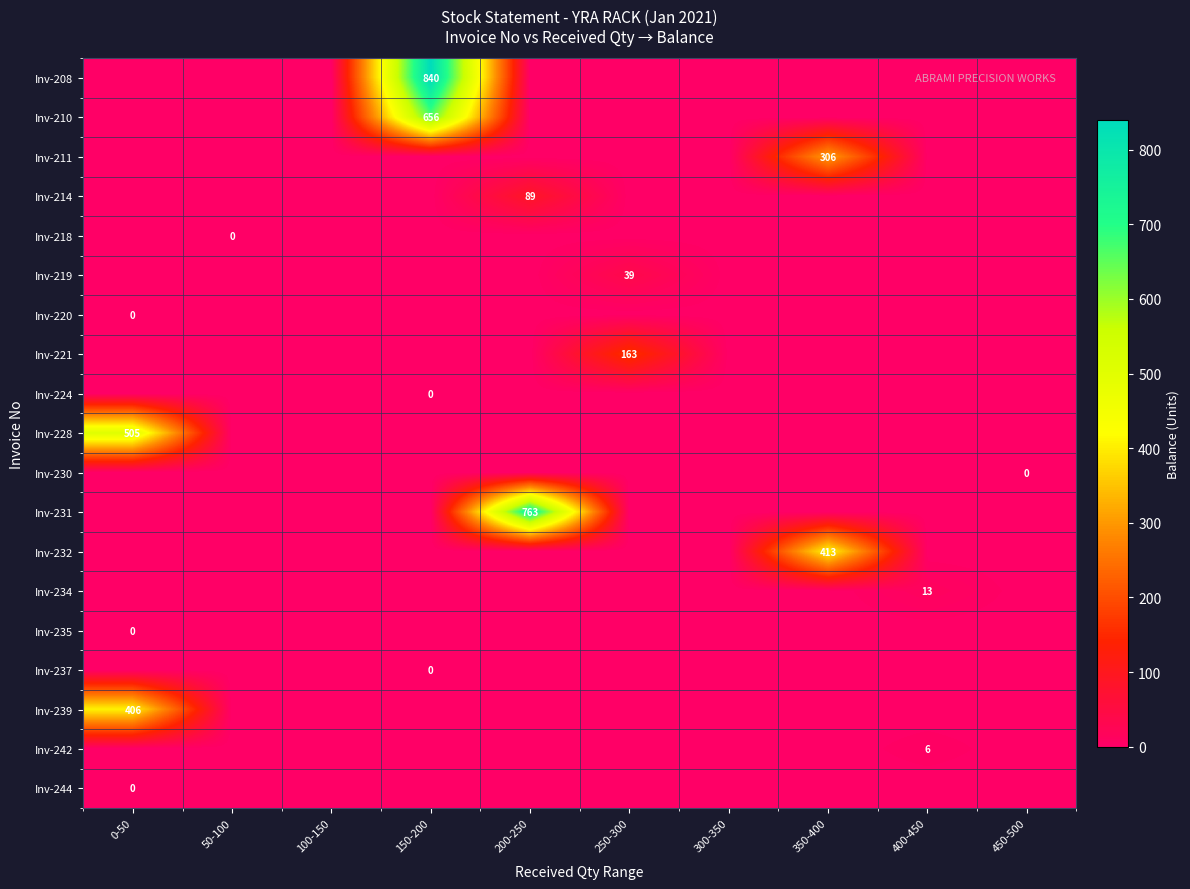

Is it true that Inv-228 equals 317 at 0-50?

False